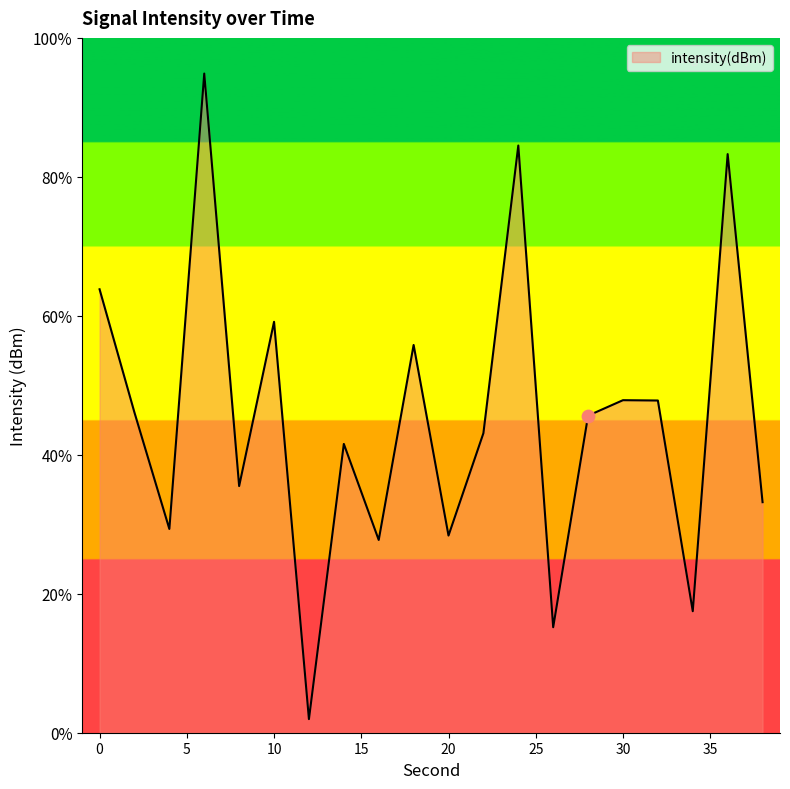

Which has a higher value, 26 or 20?

20